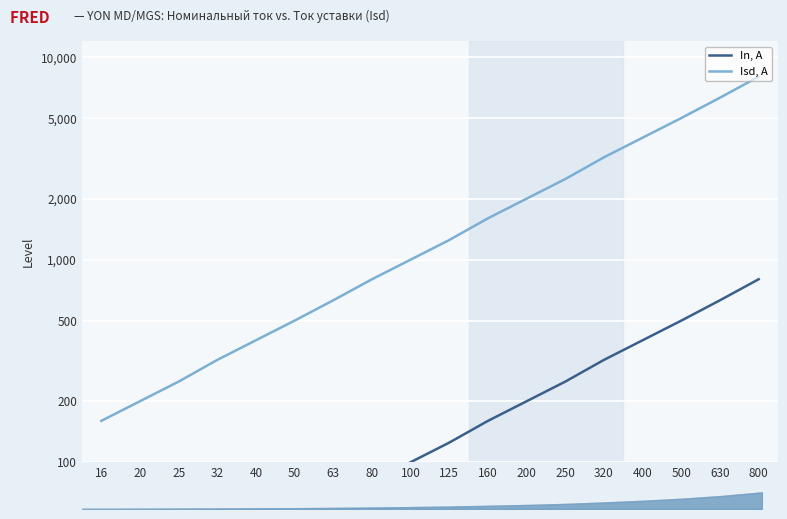

At 320, list the series in order from smallest to largest.

In, А, Isd, А